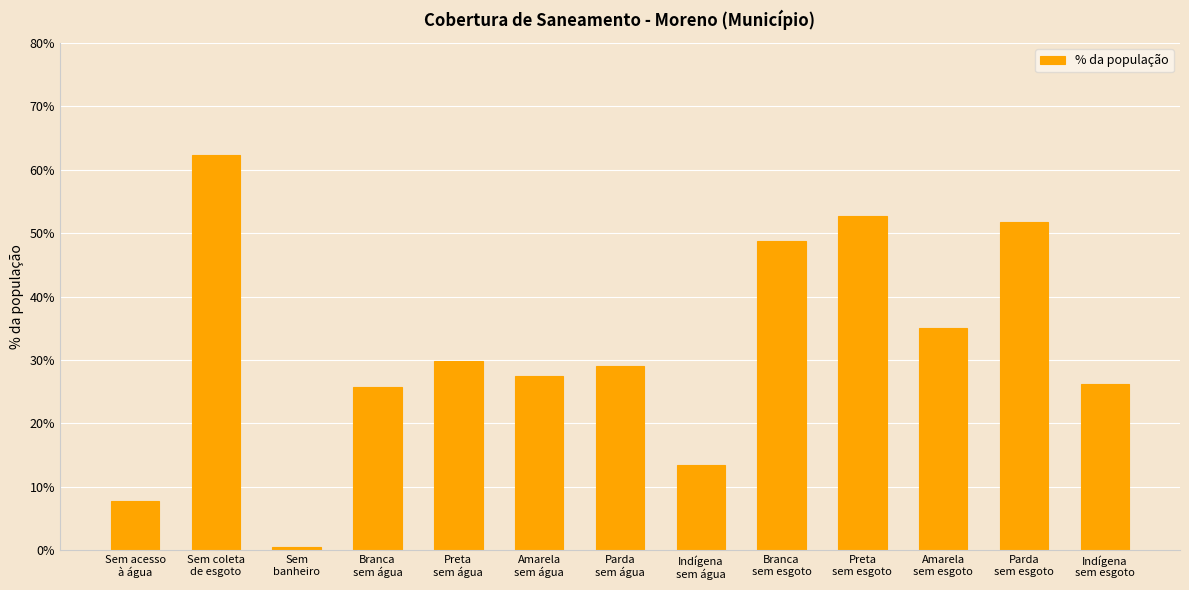

Are the bars horizontal?

No